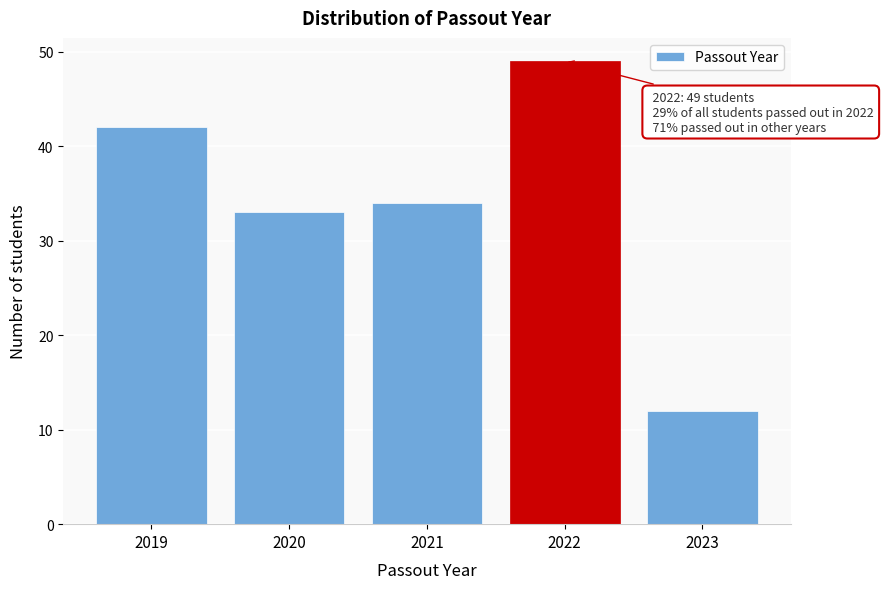

Reading left to right, what are all the values shown in this chart?

2019=42	2020=33	2021=34	2022=49	2023=12